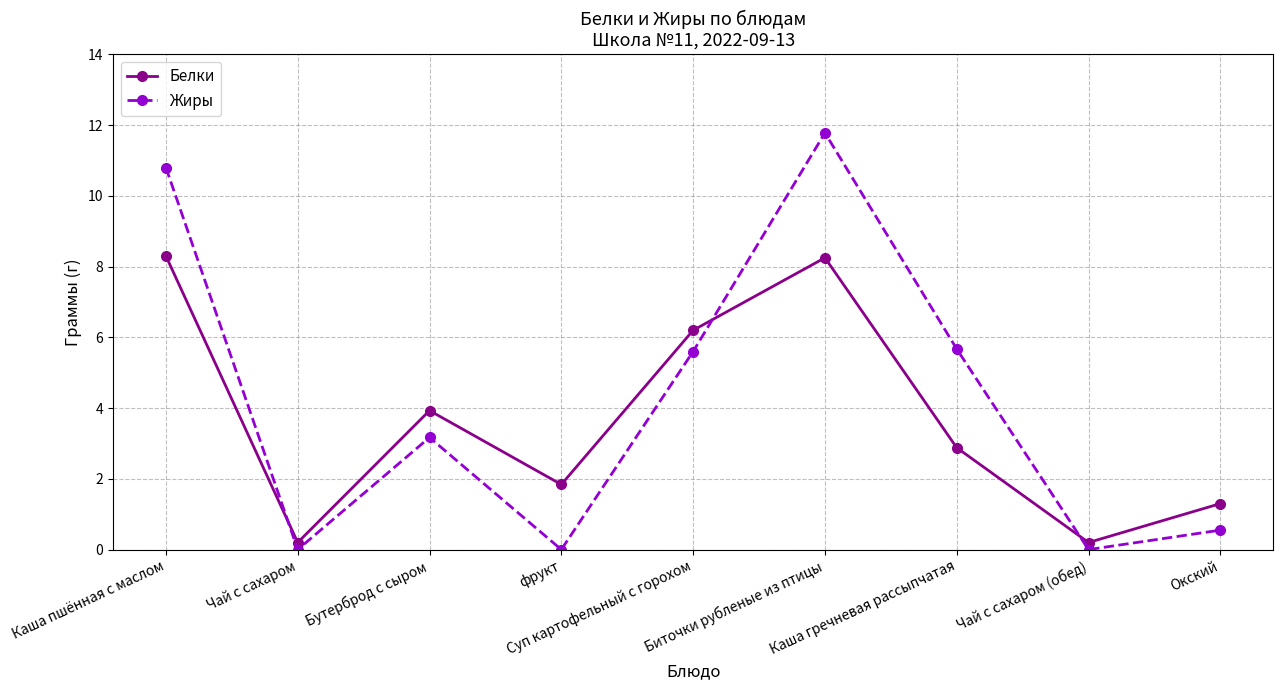

What is the total value across all series at Чай с сахаром?

0.2